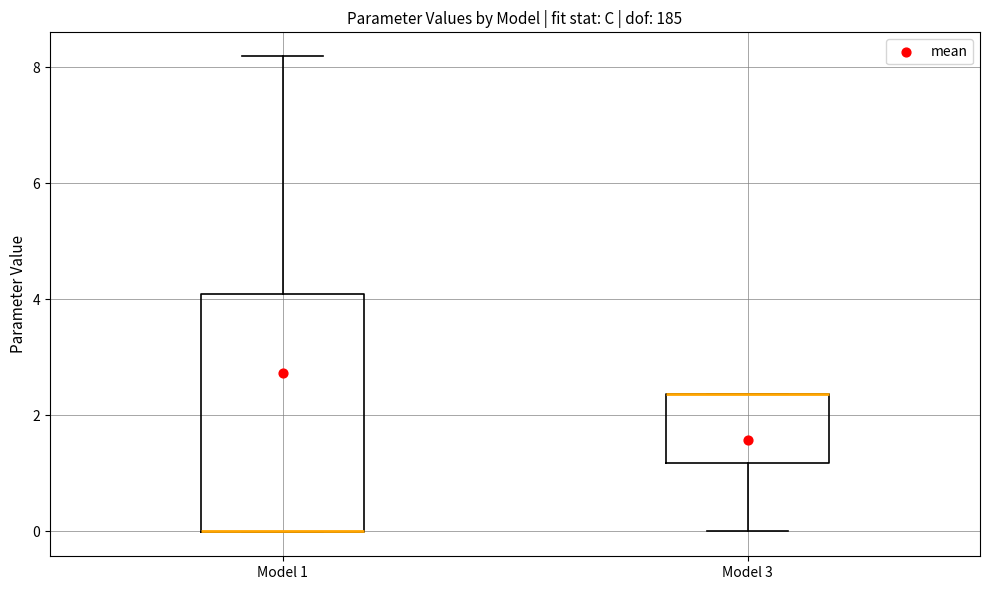

Where is the lower edge of the box for Model 3 on the y-axis? The values are not printed on the chart, so give them approximately, as read against the axis.

1.2